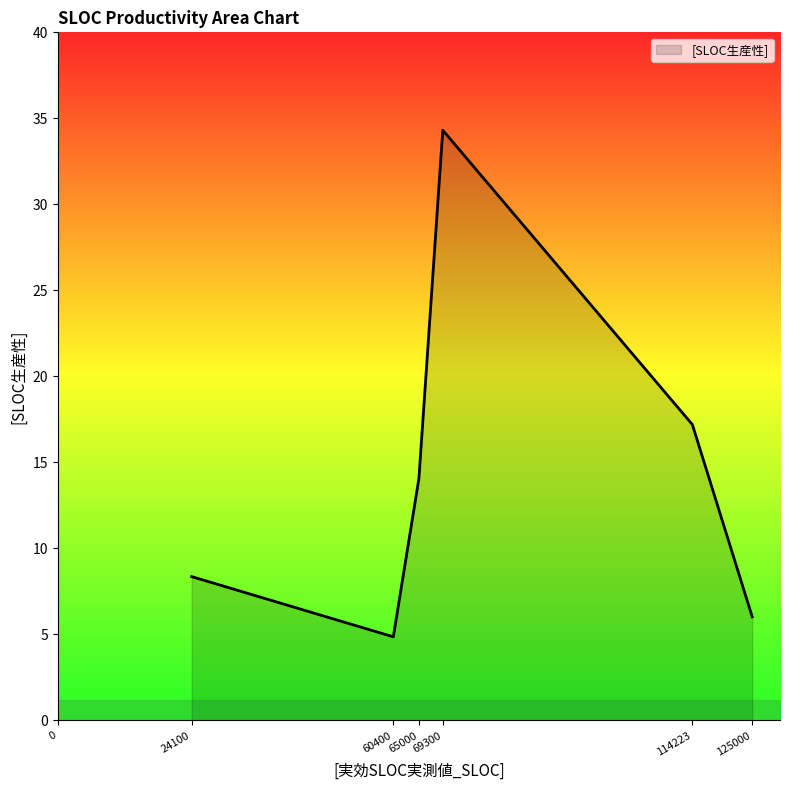

What is the sum of the values at 114223 and 65000?

31.3